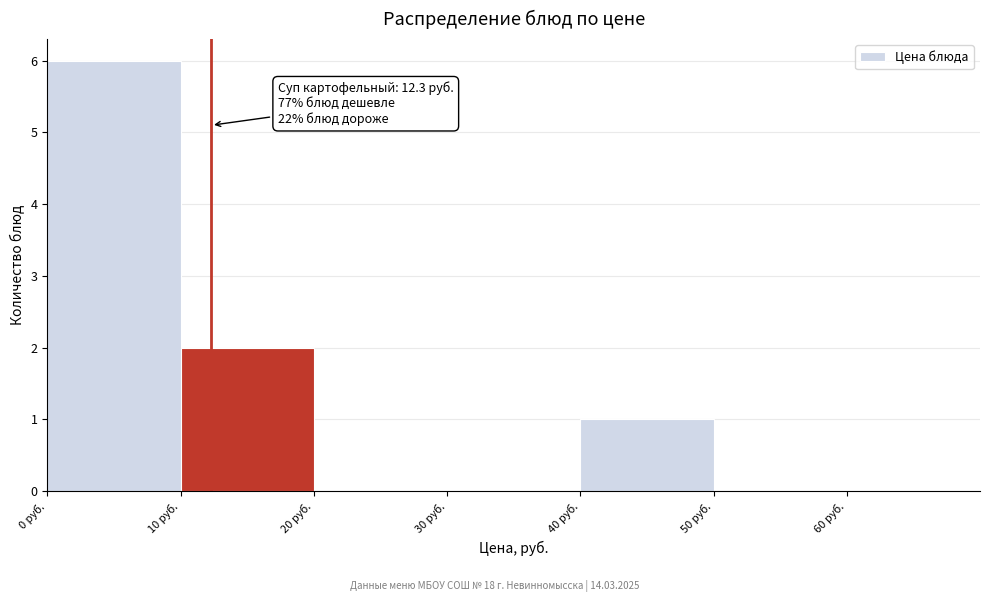

Over which range of the x-axis is the bar tallest?

0 to 10